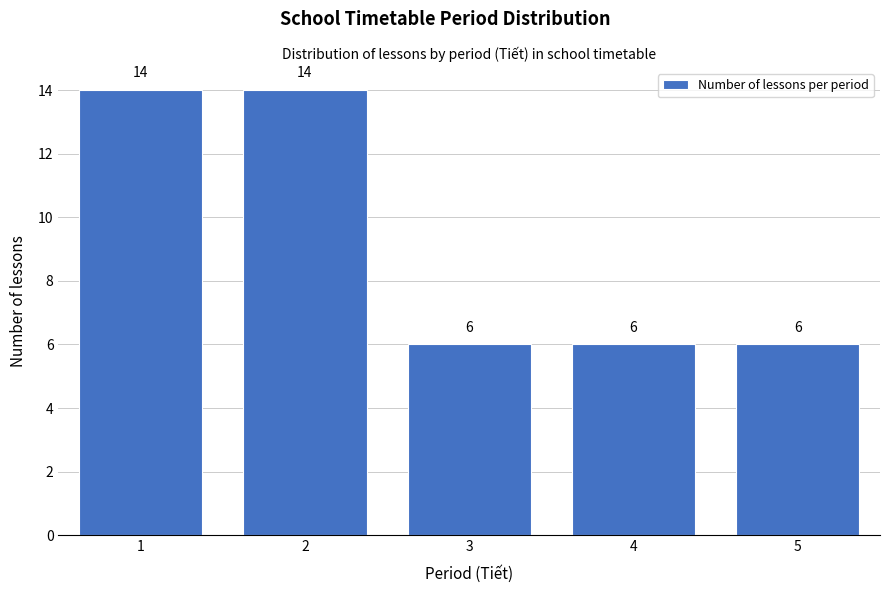

Reading left to right, transcribe all the data shown in this chart.

1=14	2=14	3=6	4=6	5=6